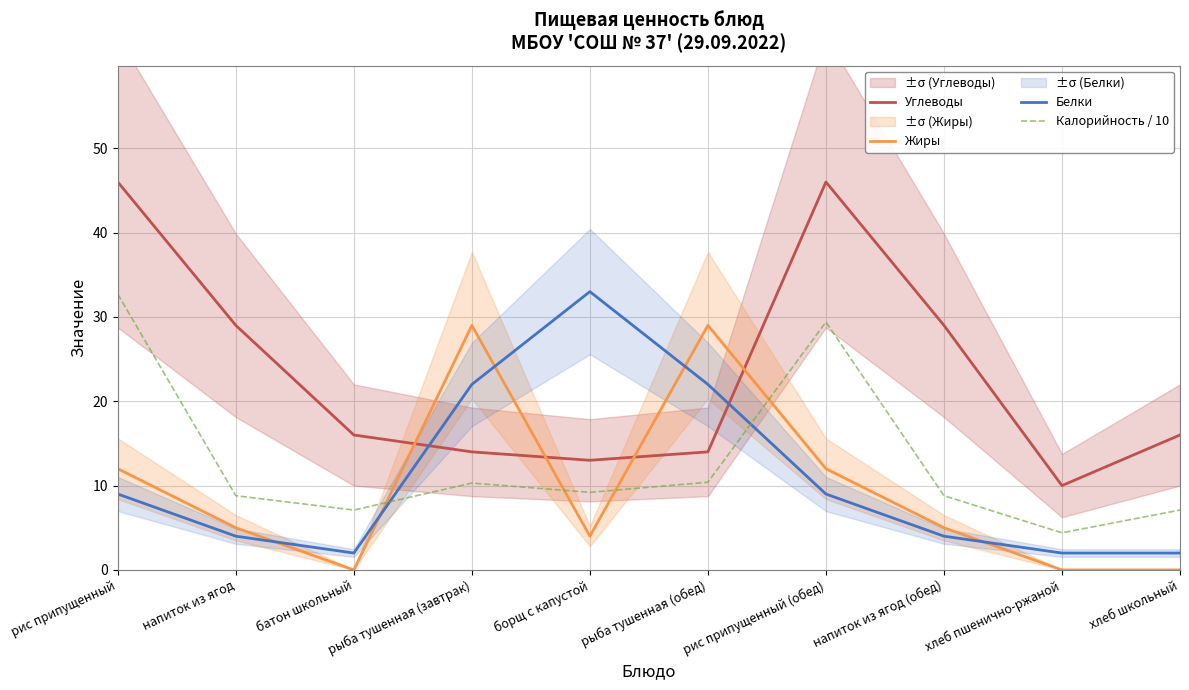

List the series in order of their peak value, lowest first.

Жиры, Калорийность / 10, Белки, Углеводы